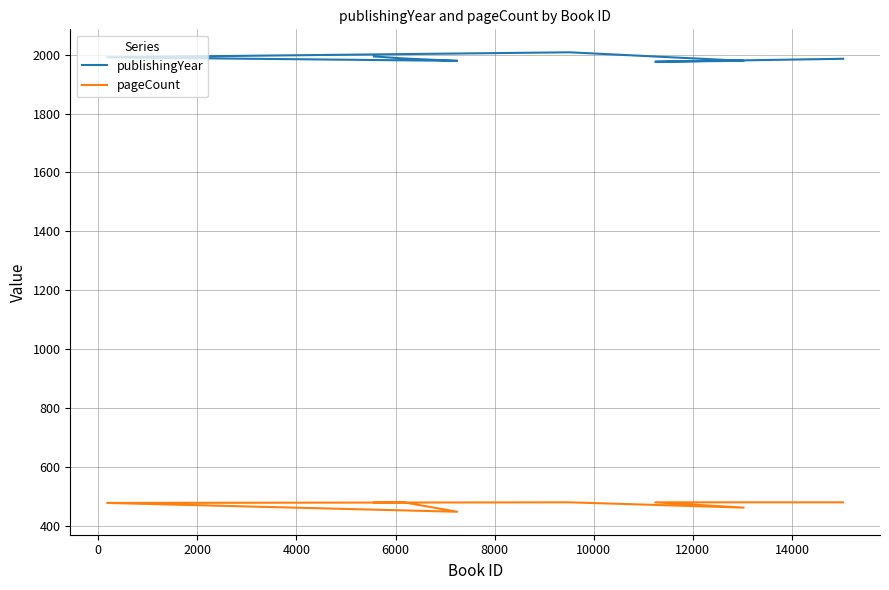

Rank the series by their maximum value, from highest to lowest.

publishingYear, pageCount